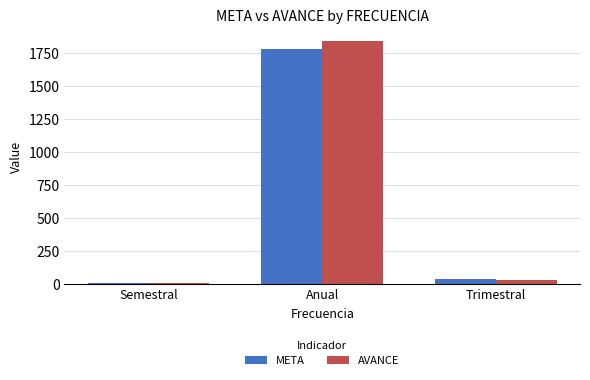

Which series has the largest total across all categories?

AVANCE